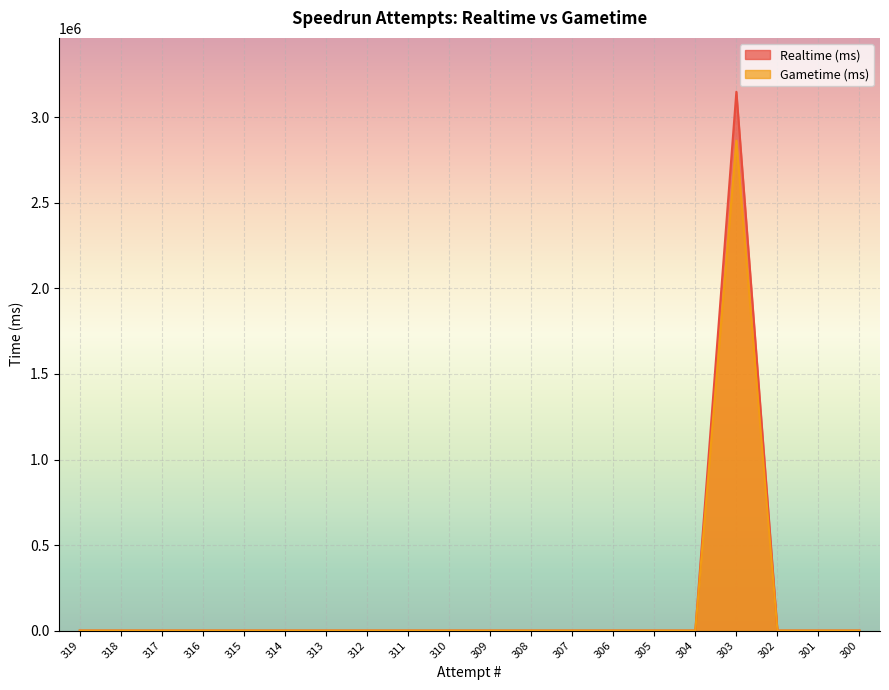

What is the maximum value for Realtime (ms)?

3149796